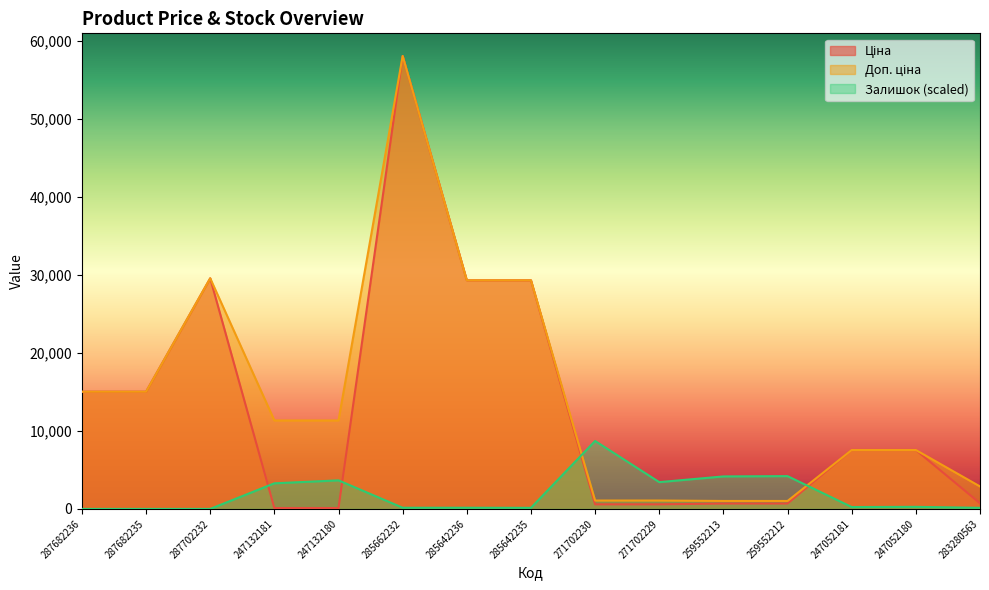

At which label does Залишок first exceed 239?

247132181